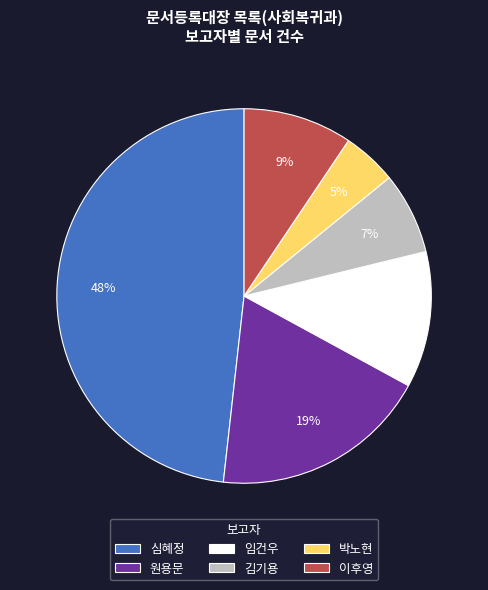

To the nearest percent, what portion does 심혜정 represent?

48%